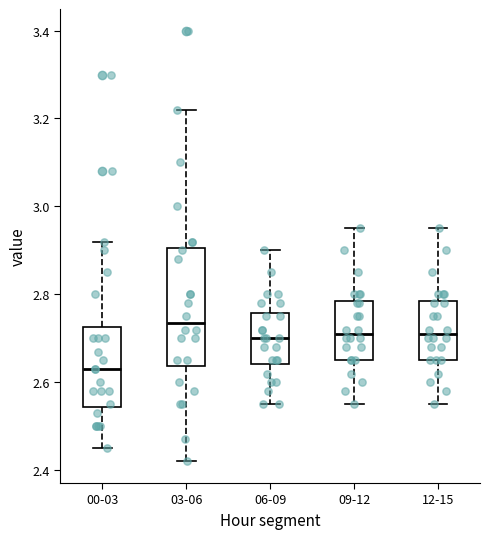

Reading left to right, transcribe this box plot: for each box, give where its median line is, the range the box spans, and where its two whiskers end, as read against the y-axis. The values are not printed on the chart, so give them approximately, as read against the axis.

00-03: median 2.64, box 2.54 to 2.72, whiskers 2.46 to 2.92
03-06: median 2.74, box 2.64 to 2.90, whiskers 2.42 to 3.22
06-09: median 2.70, box 2.64 to 2.76, whiskers 2.56 to 2.90
09-12: median 2.72, box 2.66 to 2.78, whiskers 2.56 to 2.96
12-15: median 2.72, box 2.66 to 2.78, whiskers 2.56 to 2.96